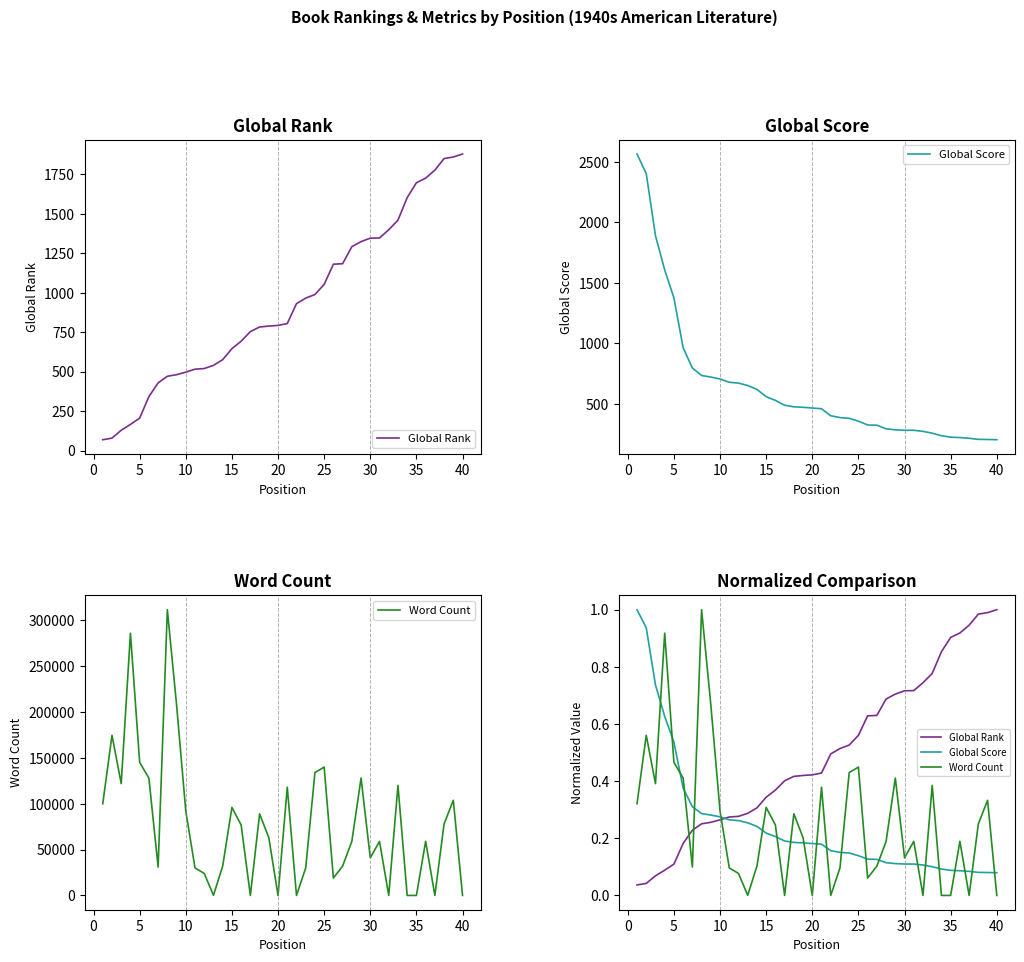

True or false: Global Score and Word Count intersect in this chart.

True